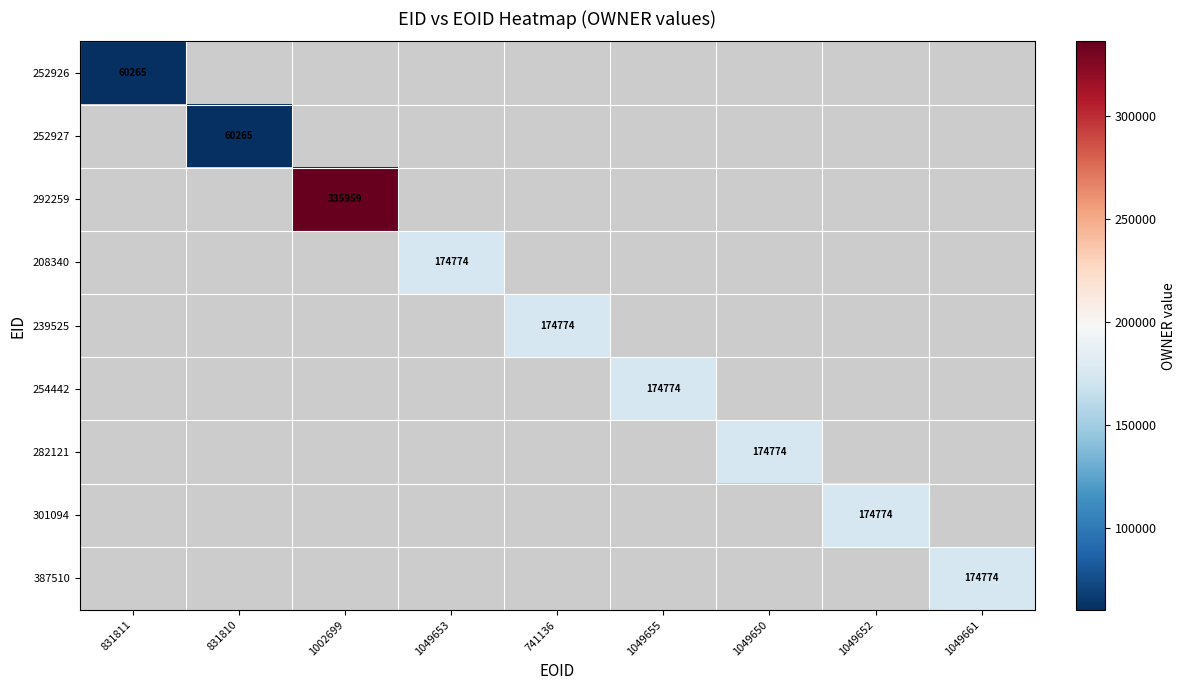

Which label corresponds to the largest value in the chart?

1002699